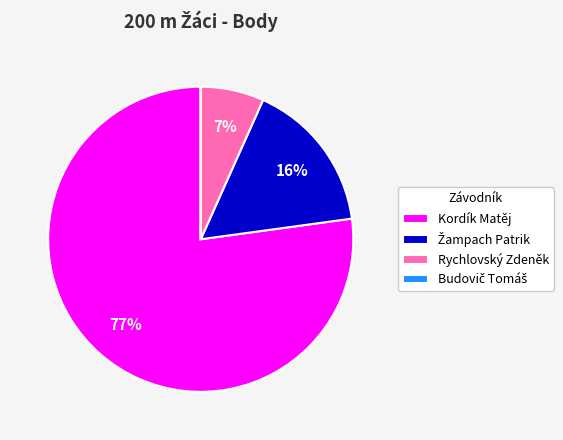

What percentage is the Rychlovský Zdeněk slice, to the nearest percent?

7%